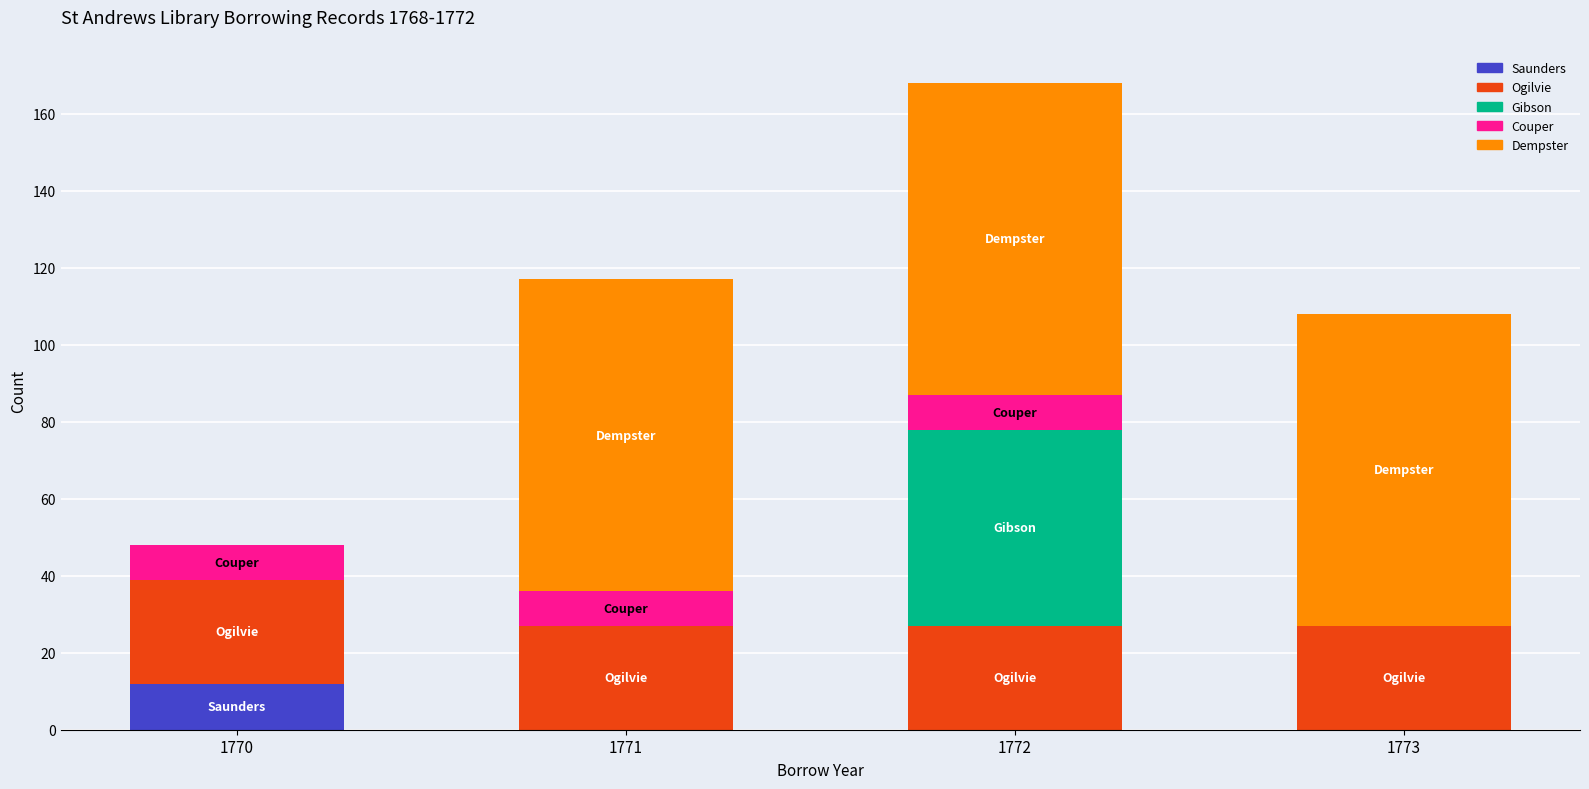

What are all the series names shown in the legend?

Saunders, Ogilvie, Gibson, Couper, Dempster